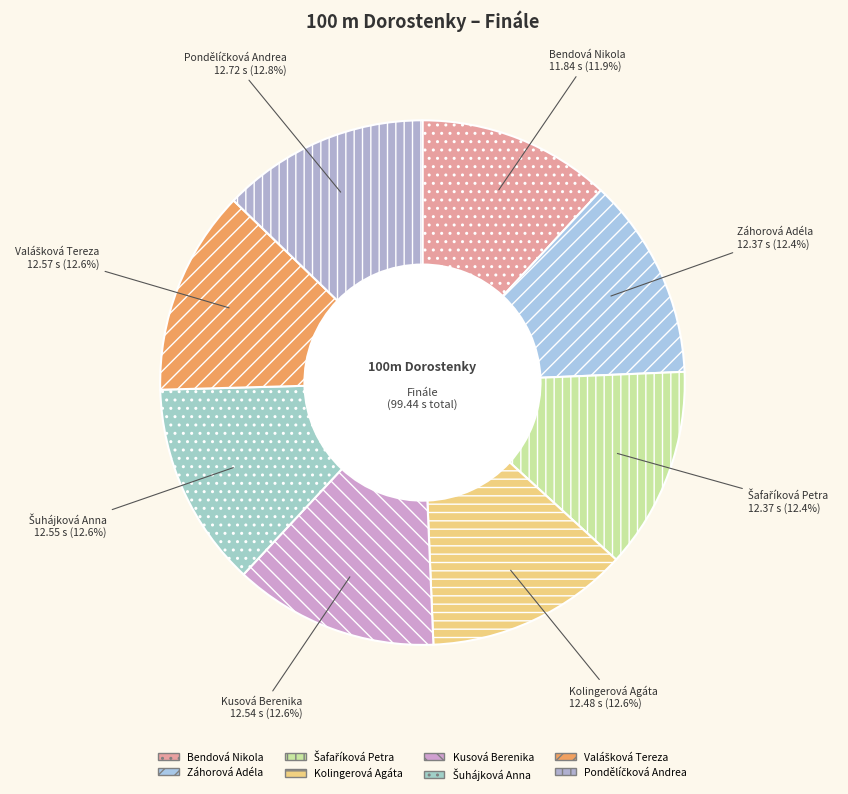

What percentage is NOT represented by Kolingerová Agáta?

87.4%